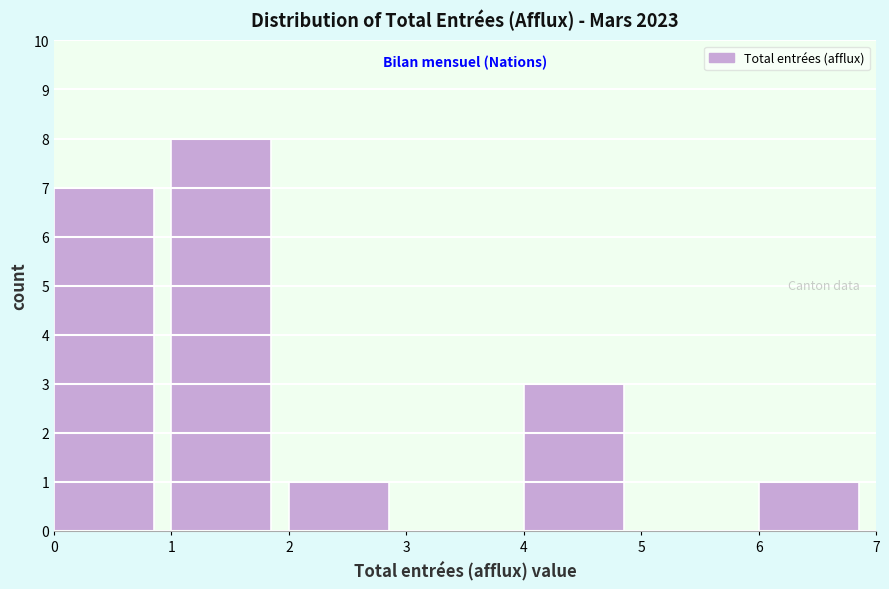

Reading left to right, transcribe this chart: for each bar, give the range it covers on the x-axis and its height. The values are not printed on the chart, so give them approximately, as read against the axis.

0 to 1: 7
1 to 2: 8
2 to 3: 1
3 to 4: 0
4 to 5: 3
5 to 6: 0
6 to 7: 1